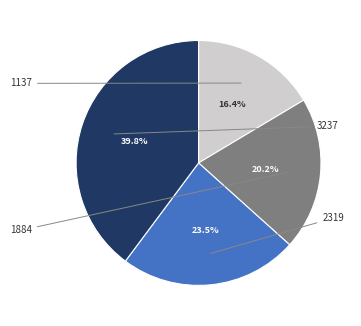

Is there a majority slice in this chart?

No